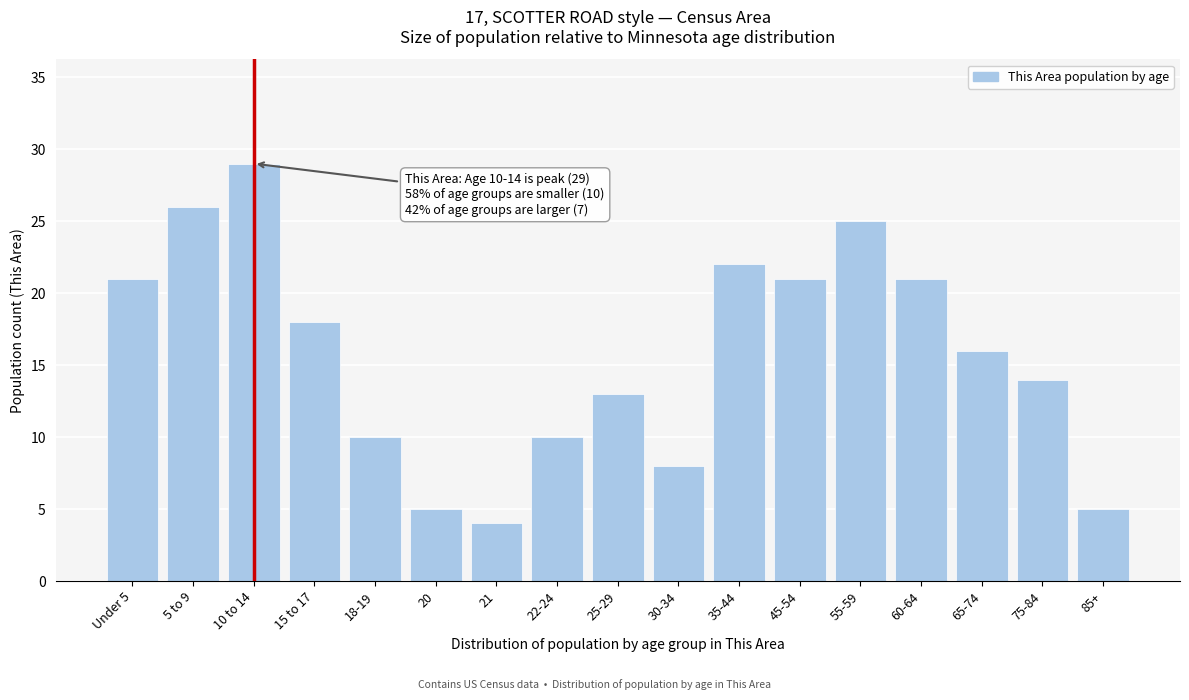

Reading right to left, transcribe all the data shown in this chart.

85+=5	75-84=14	65-74=16	60-64=21	55-59=25	45-54=21	35-44=22	30-34=8	25-29=13	22-24=10	21=4	20=5	18-19=10	15 to 17=18	10 to 14=29	5 to 9=26	Under 5=21